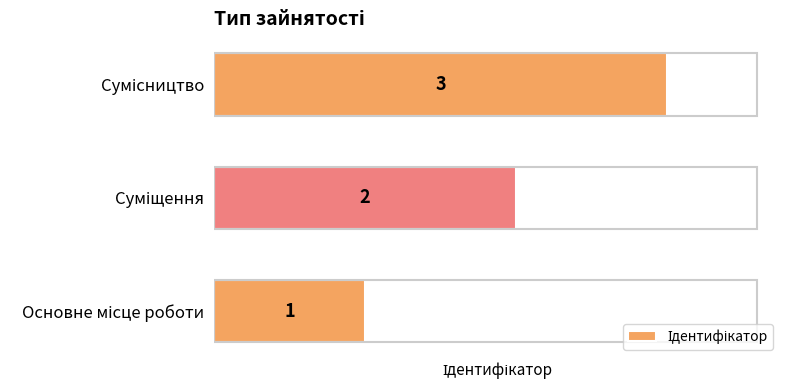

What is the sum of all values?

6